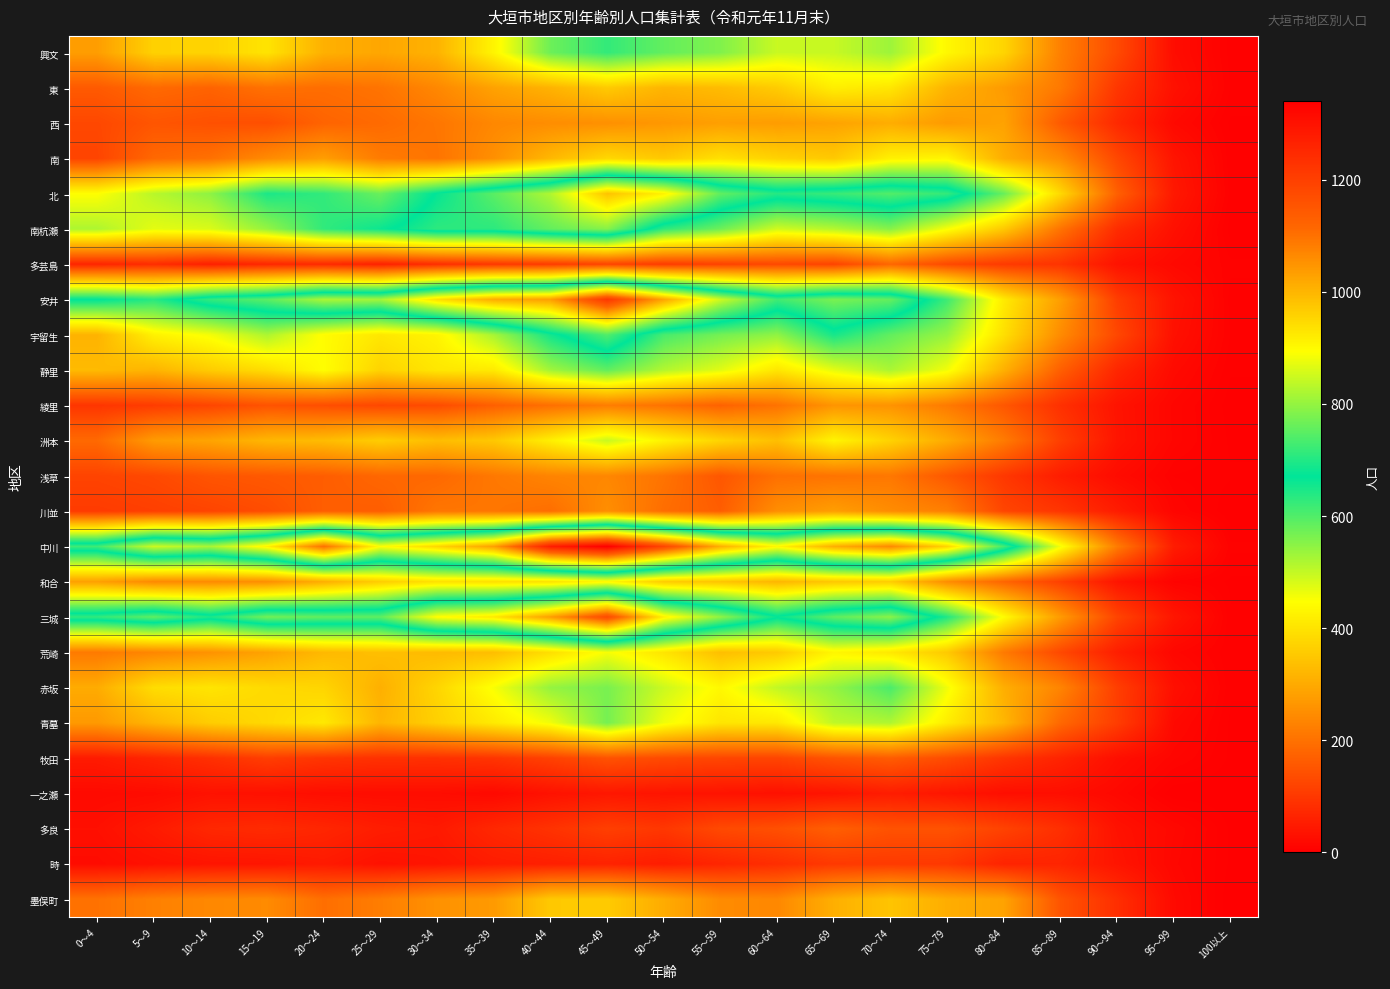

What is the total value across all series at 95～99?

545